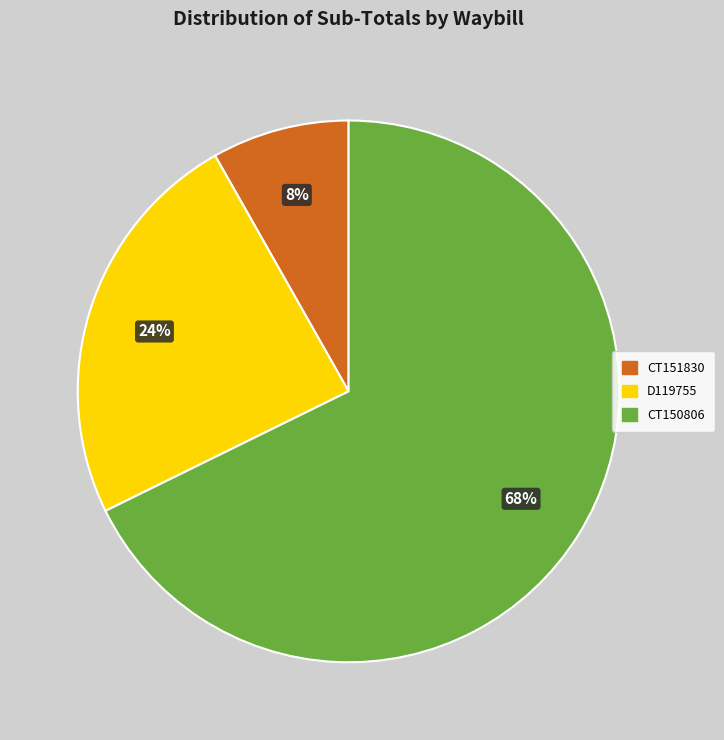

How many segments does this pie chart have?

3